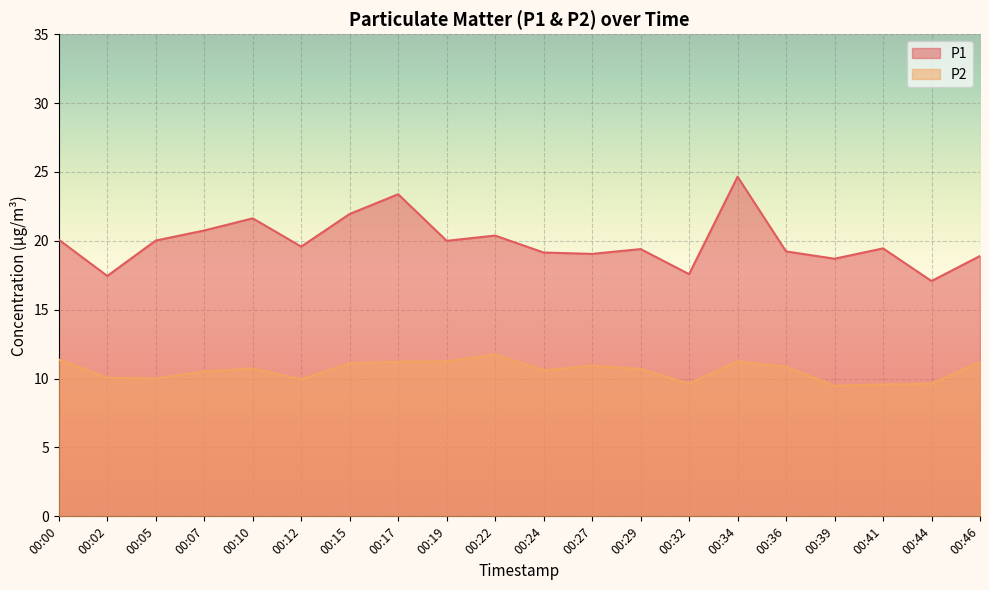

Reading right to left, what are all the values shown in this chart?

P1: 18.9	17.1	19.4	18.7	19.2	24.6	17.6	19.4	19.1	19.1	20.4	20.0	23.4	21.9	19.6	21.6	20.8	20.0	17.4	20.1
P2: 11.2	9.6	9.6	9.5	10.8	11.2	9.6	10.7	10.9	10.6	11.8	11.2	11.2	11.1	9.9	10.7	10.5	10.0	10.1	11.4